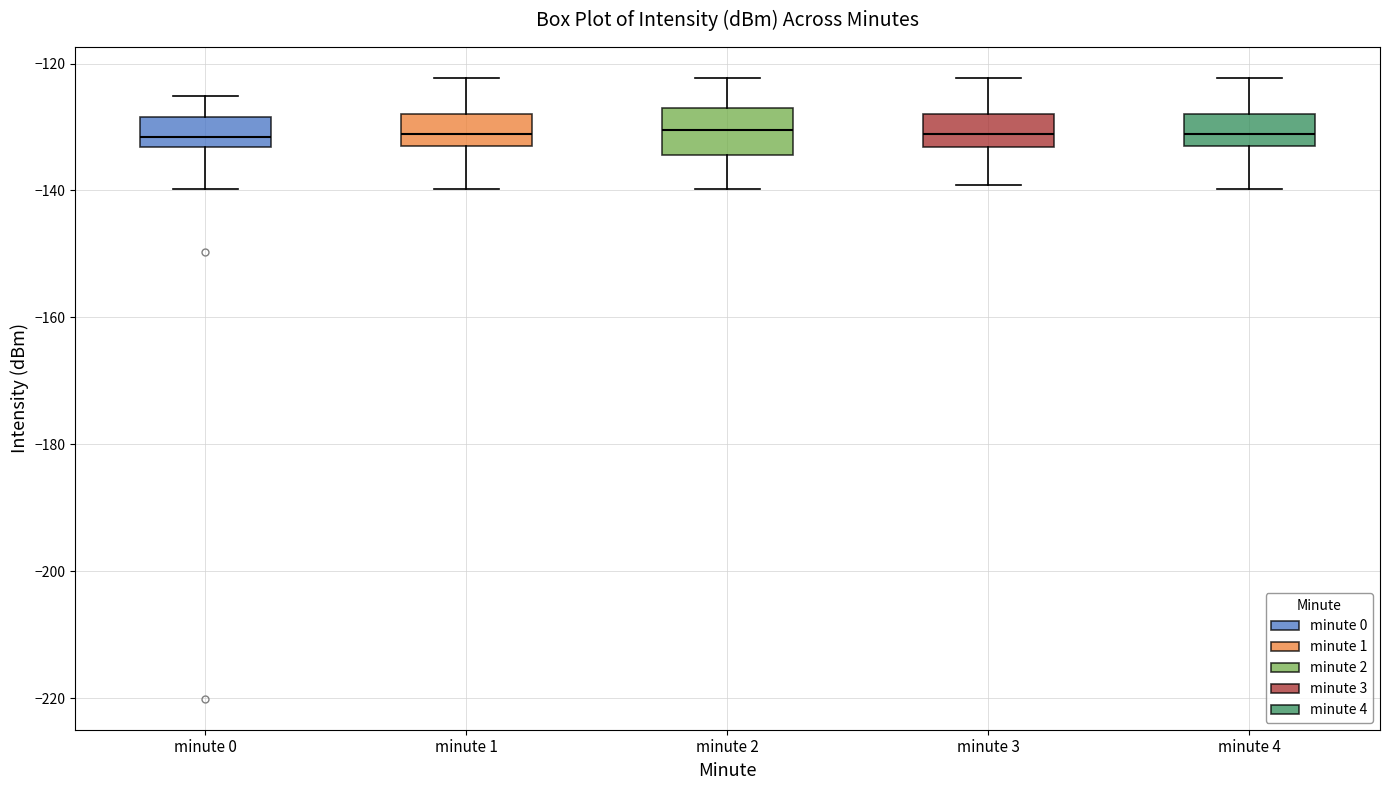

Reading left to right, read every box against the y-axis: the position of its median line, the range the box covers, and the ends of its whiskers. The values are not printed on the chart, so give them approximately, as read against the axis.

minute 0: median -132, box -134 to -128, whiskers -140 to -126
minute 1: median -132, box -134 to -128, whiskers -140 to -122
minute 2: median -130, box -134 to -128, whiskers -140 to -122
minute 3: median -132, box -134 to -128, whiskers -140 to -122
minute 4: median -132, box -134 to -128, whiskers -140 to -122